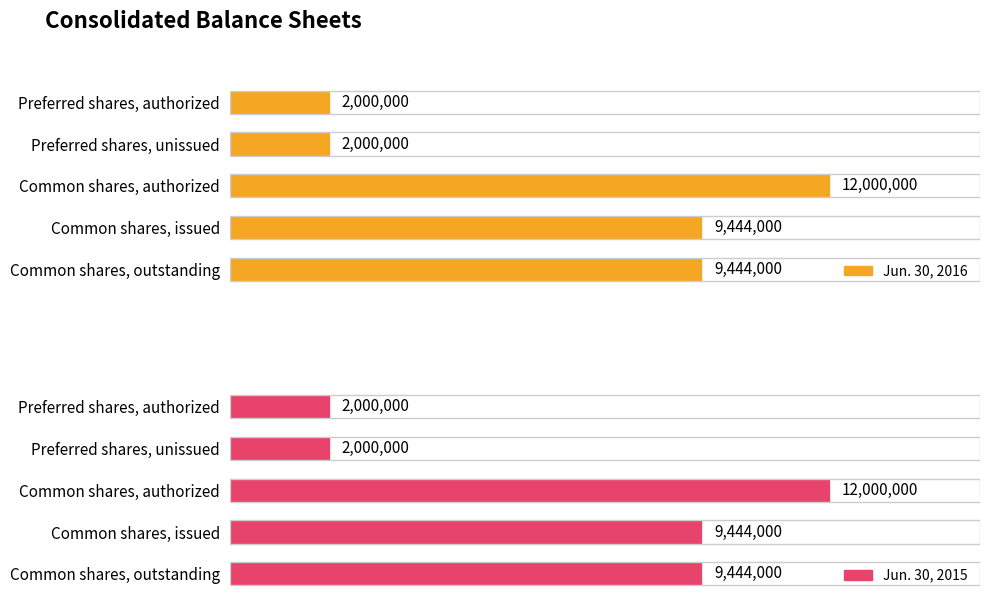

What is the sum of all Jun. 30, 2015 values?

34888000